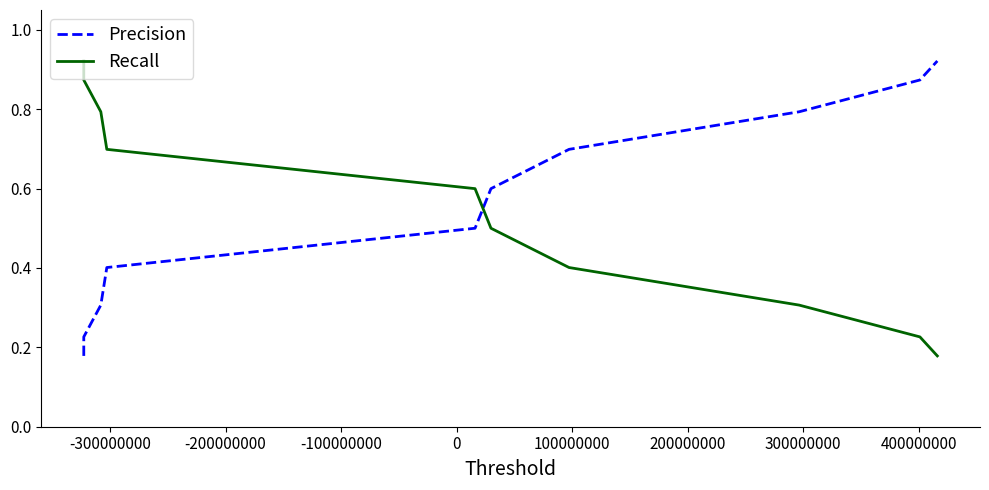

Which series ends up on top after the final intersection of Recall and Precision?

Precision